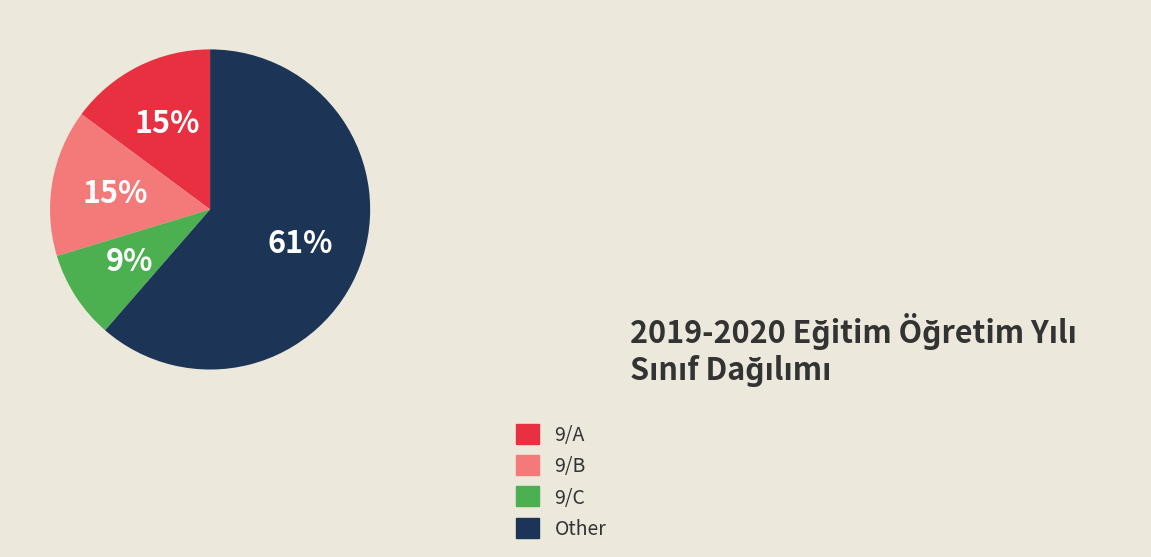

Which has a higher value, 9/C or Other?

Other